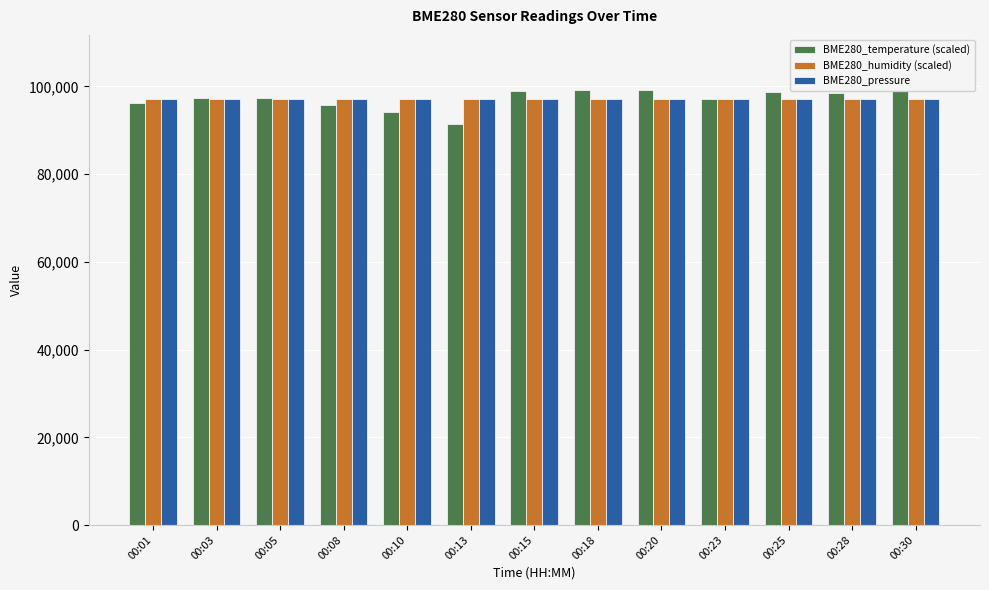

True or false: BME280_temperature (scaled) has a value of 99266.6 at 00:18.

True